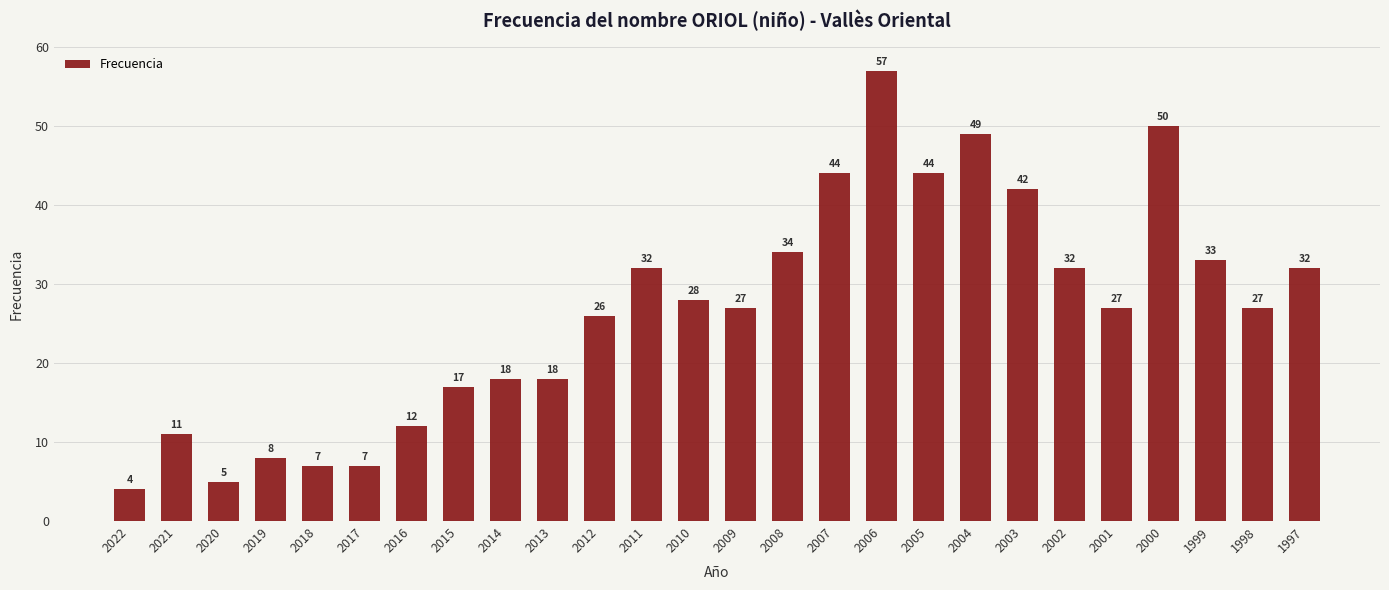

Approximately how many times larger is the value at 2021 compared to 2001?

0.4